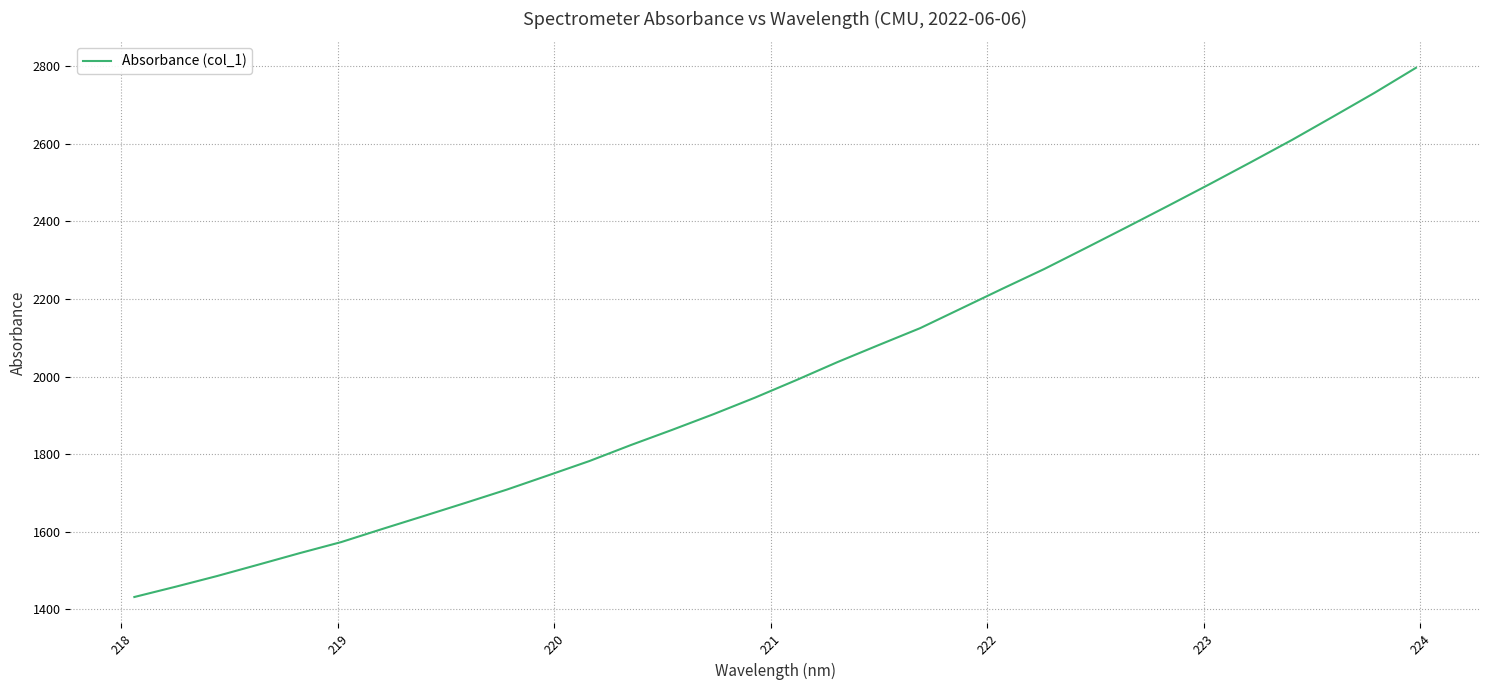

What is the difference between the maximum and minimum values?

1365.0